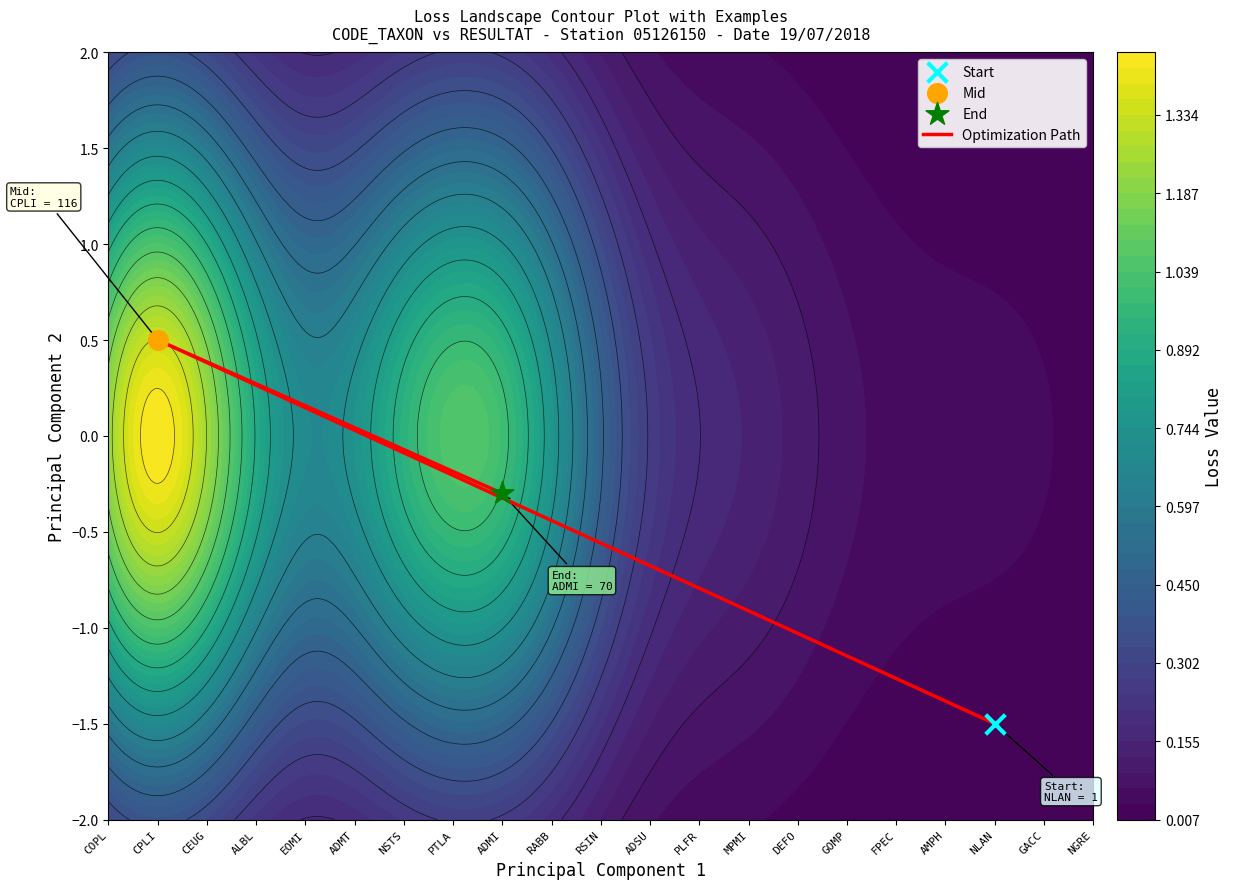

Which has a higher value, CPLI or ADMI?

CPLI